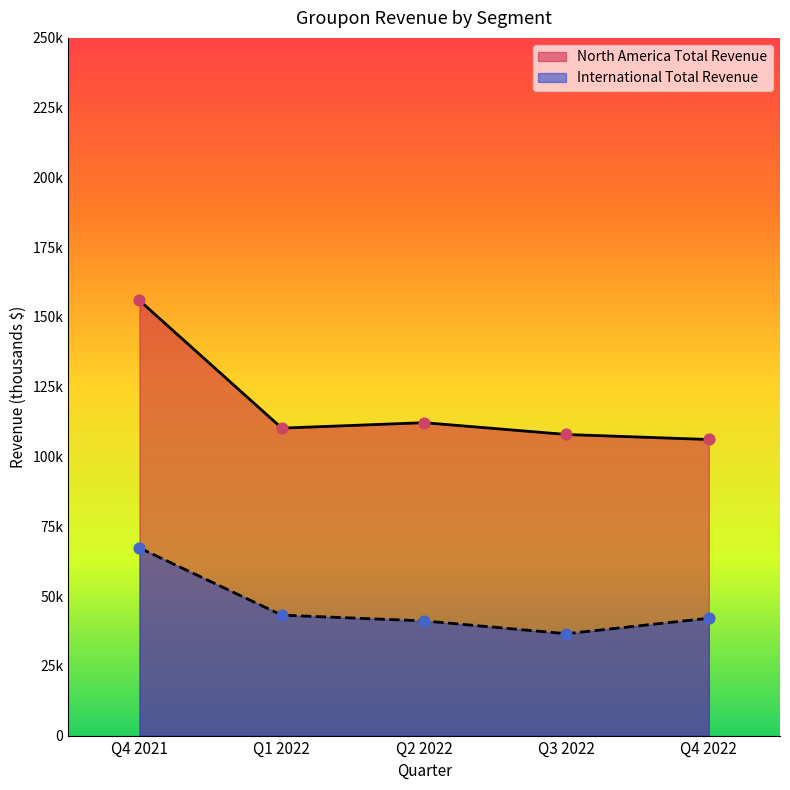

Which series has the largest total across all categories?

North America Total Revenue